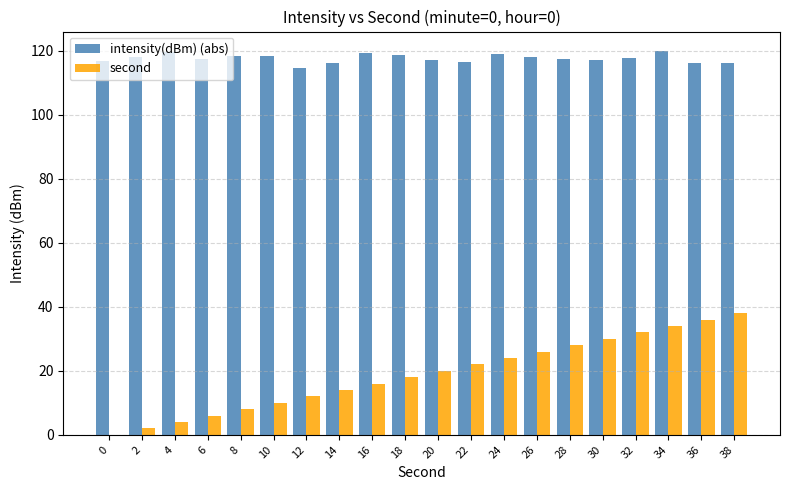

What is the sum of the intensity(dBm) (abs) values at 0 and 30?

234.1